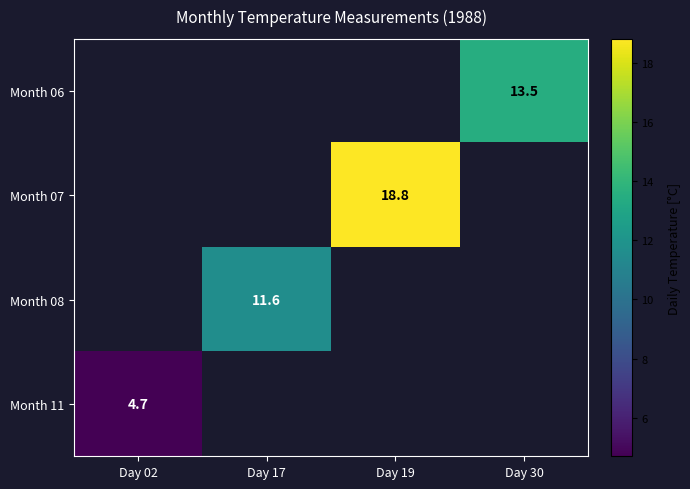

The value of Month 11 at Day 02 is 4.7. True or false?

True